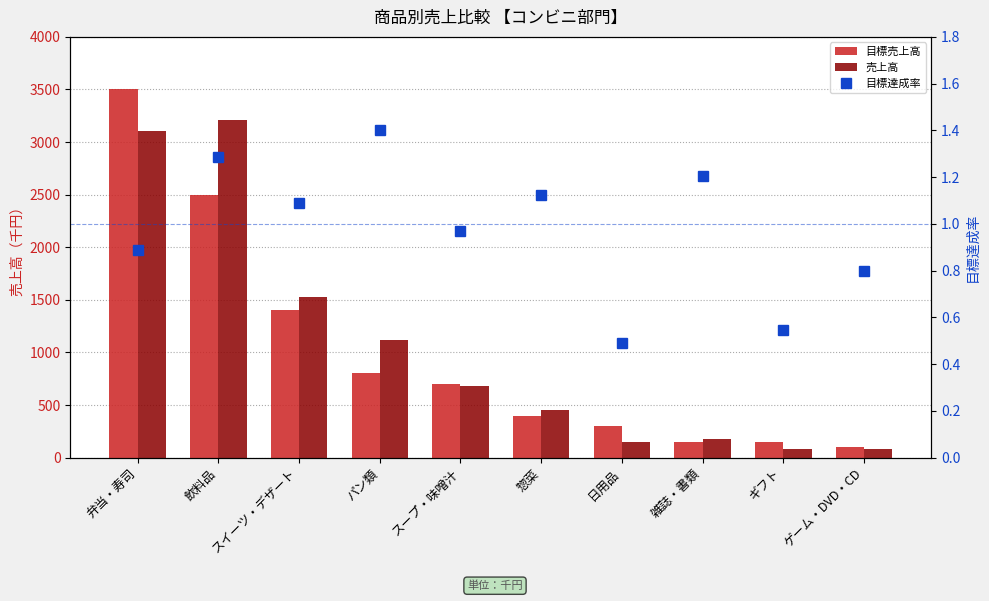

At which category does the chart reach its peak across all series?

弁当・寿司